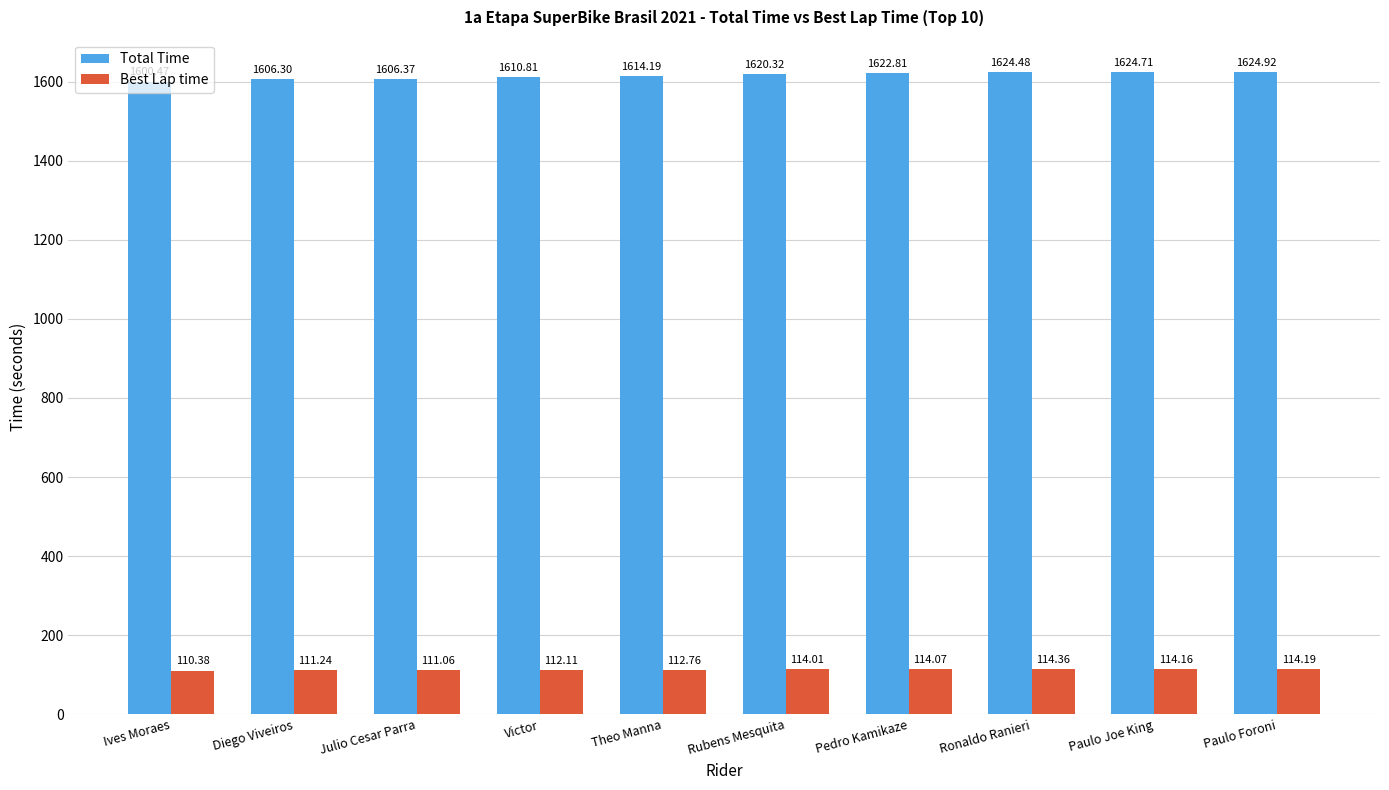

Rank the series at Paulo Joe King from lowest to highest value.

Best Lap time, Total Time